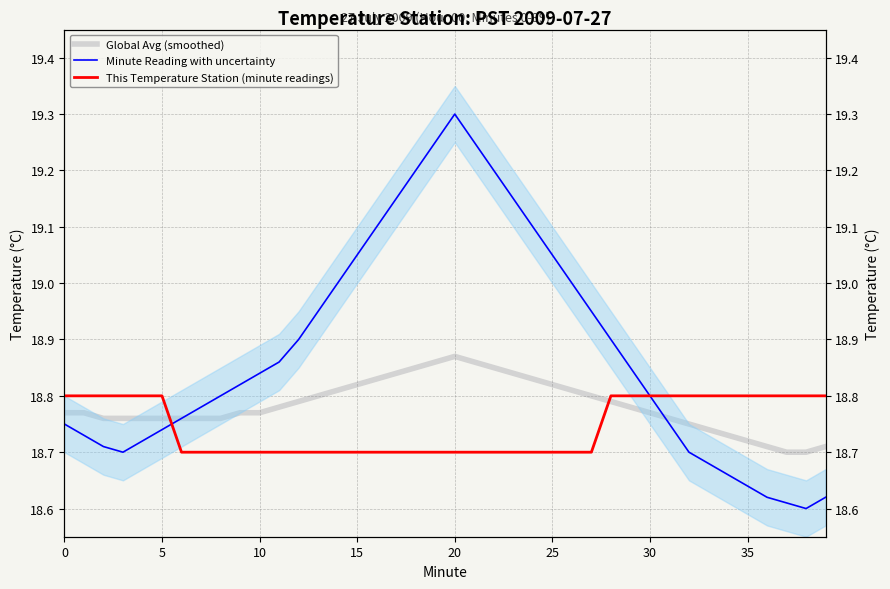

True or false: This Temperature Station (minute readings) has a value of 9.4 at 14.

False